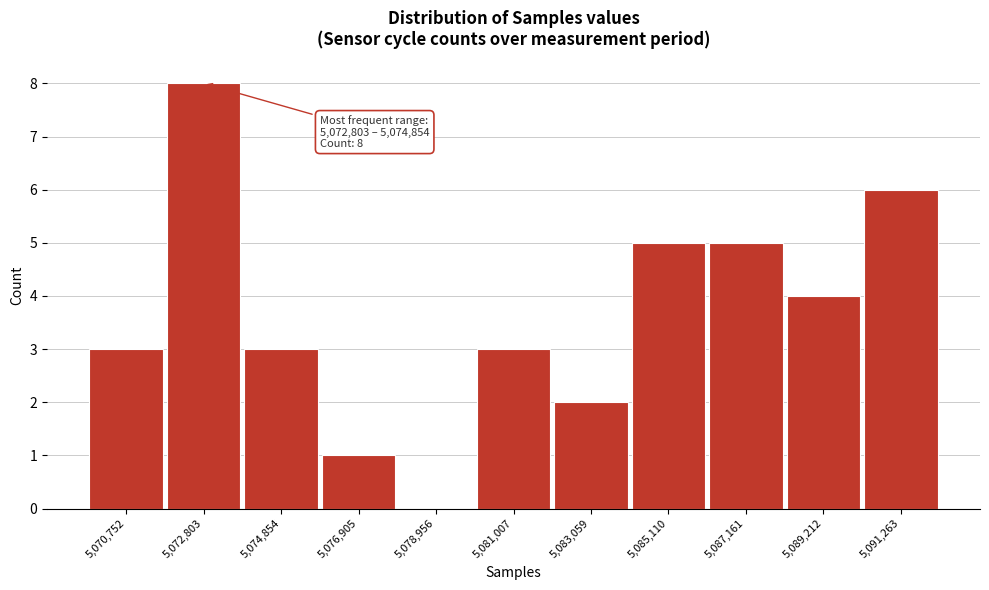

Reading left to right, list all the values displayed in this chart.

5,070,752=3	5,072,803=8	5,074,854=3	5,076,905=1	5,078,956=0	5,081,007=3	5,083,059=2	5,085,110=5	5,087,161=5	5,089,212=4	5,091,263=6